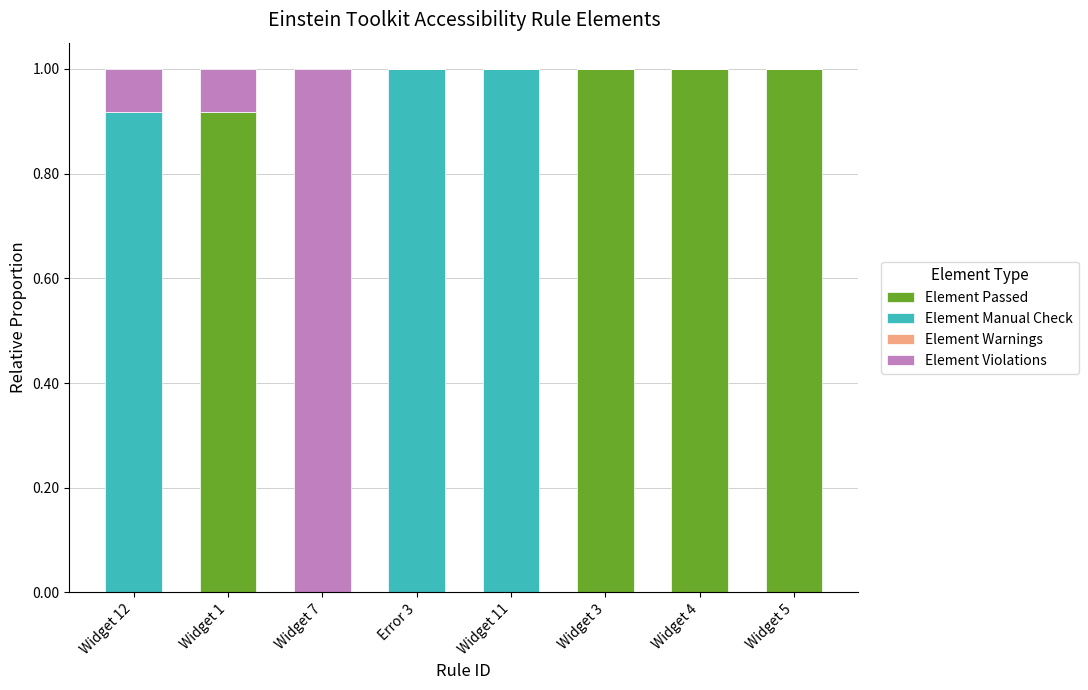

Are the bars horizontal?

No